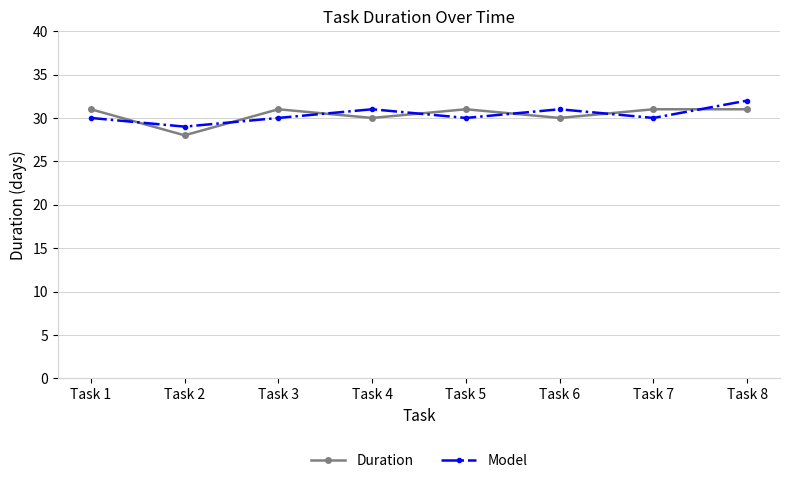

Reading left to right, what are all the values shown in this chart?

Duration: 31	28	31	30	31	30	31	31
Model: 30	29	30	31	30	31	30	32